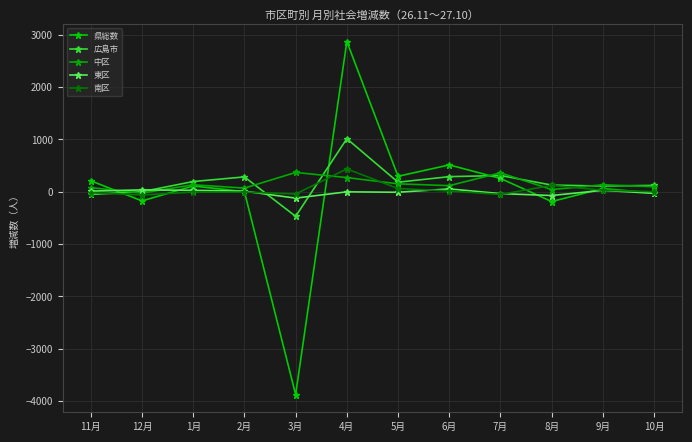

Is it true that 広島市 equals 1 at 12月?

False